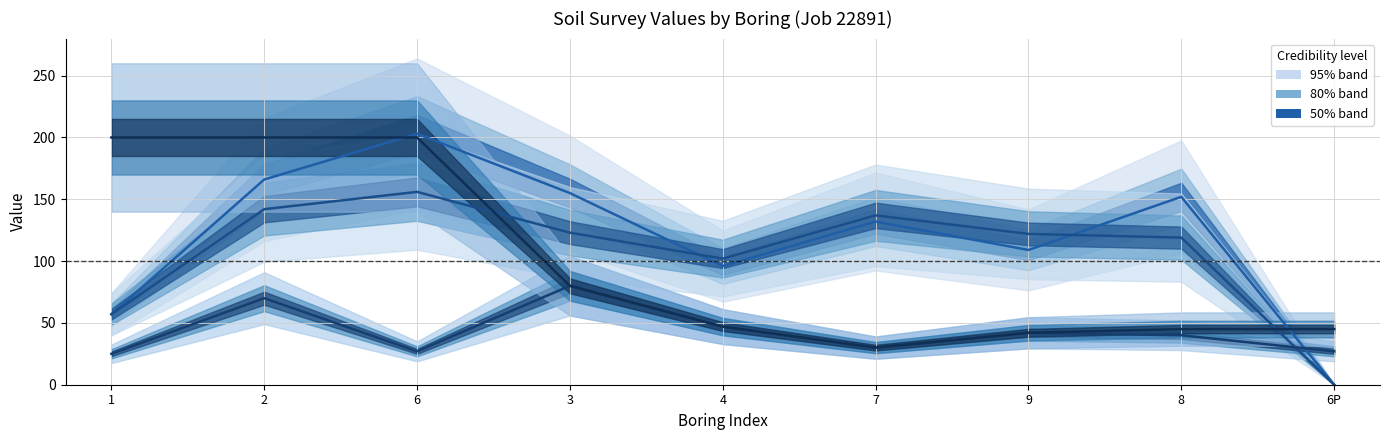

True or false: APWHEAT median and APPOTS median cross at least once.

True